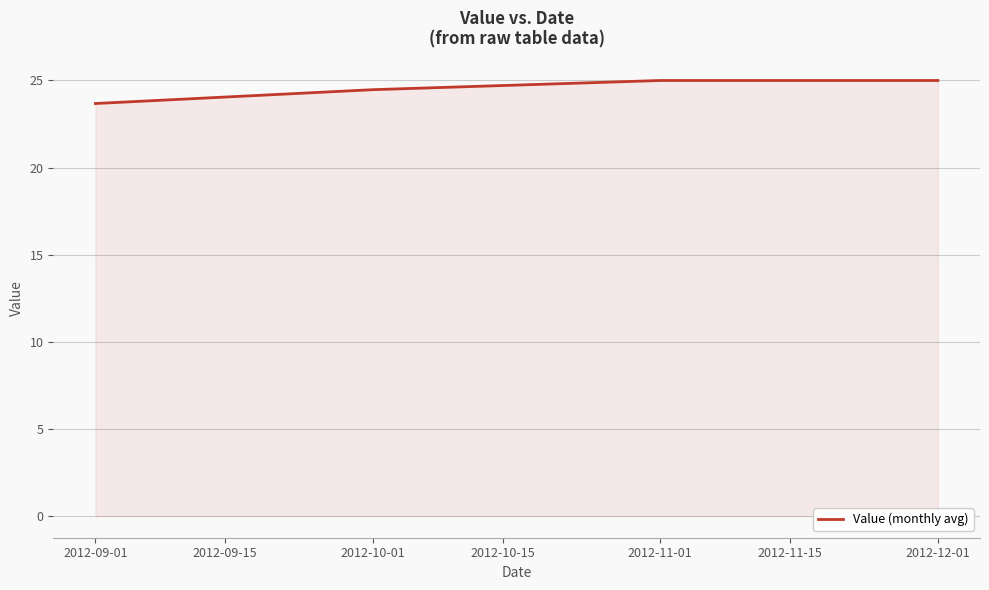

What is the change in value from 2012-09-01 to 2012-11-01?

+1.3